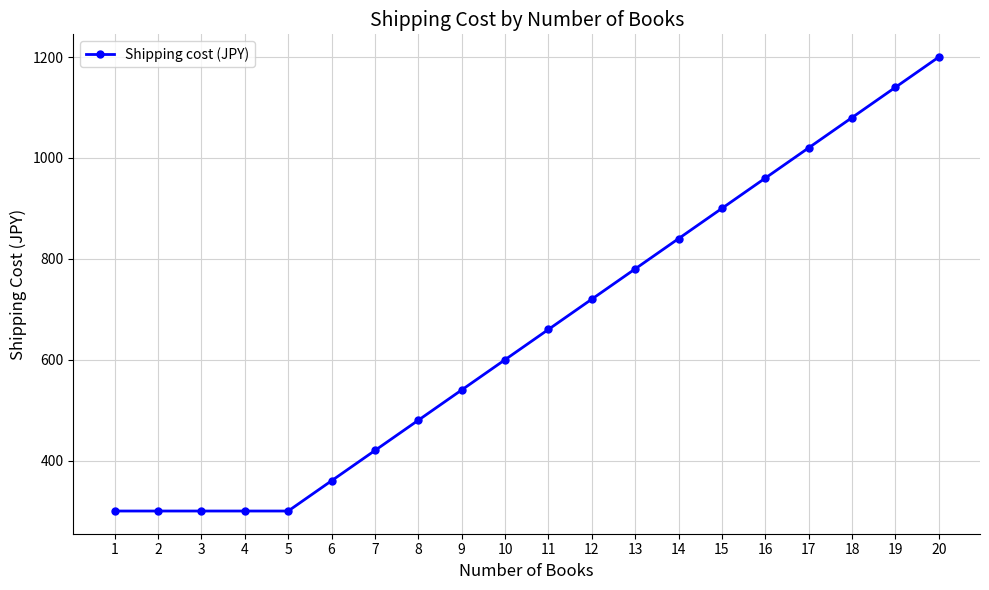

What is the ratio of the value at 6 to the value at 14?

0.4